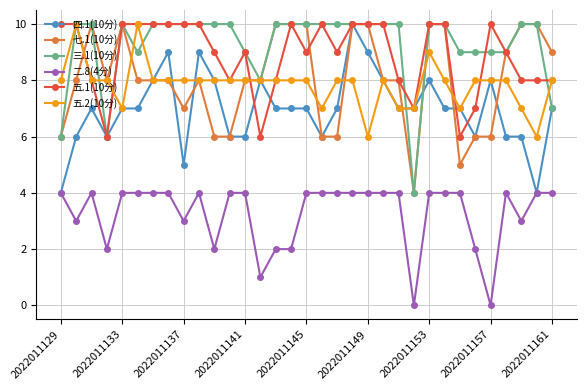

What is the maximum value shown in the chart?

10